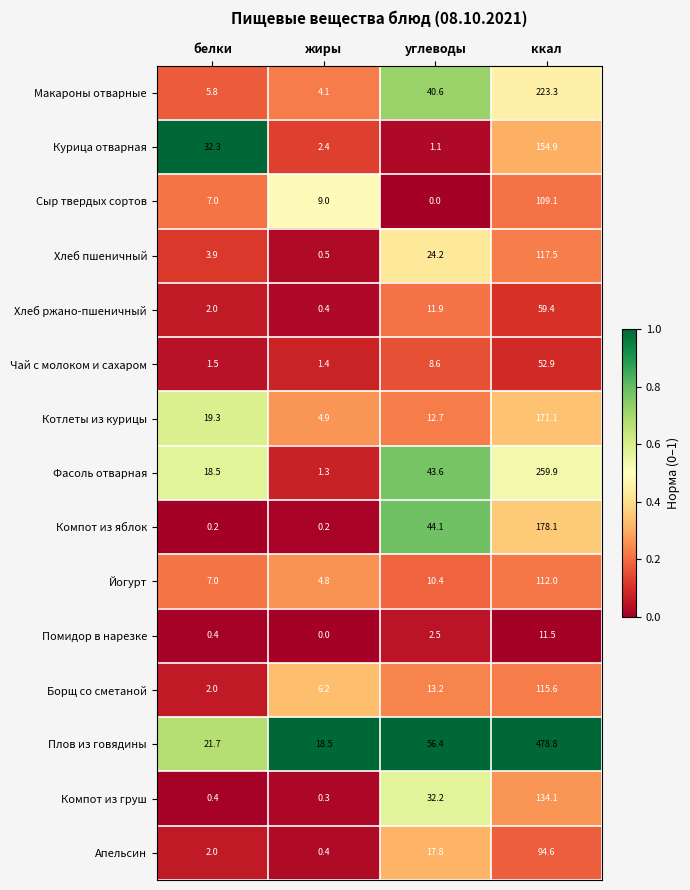

Which series has the widest spread of values?

Плов из говядины